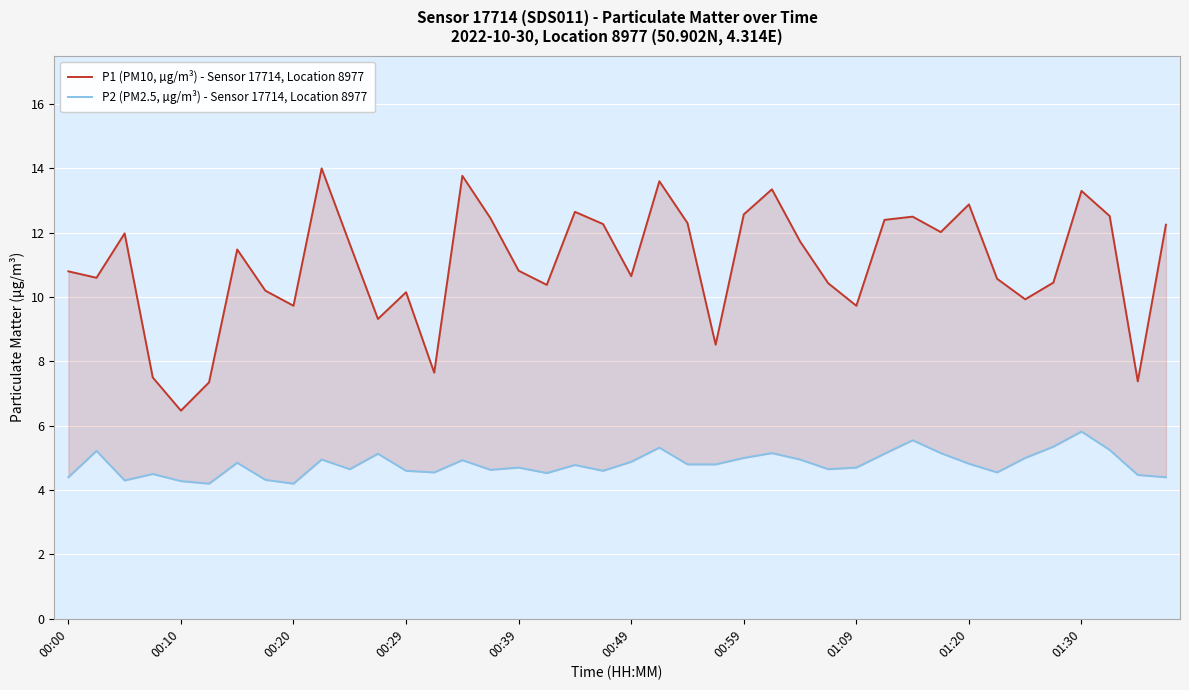

Count the number of data series in this chart.

2